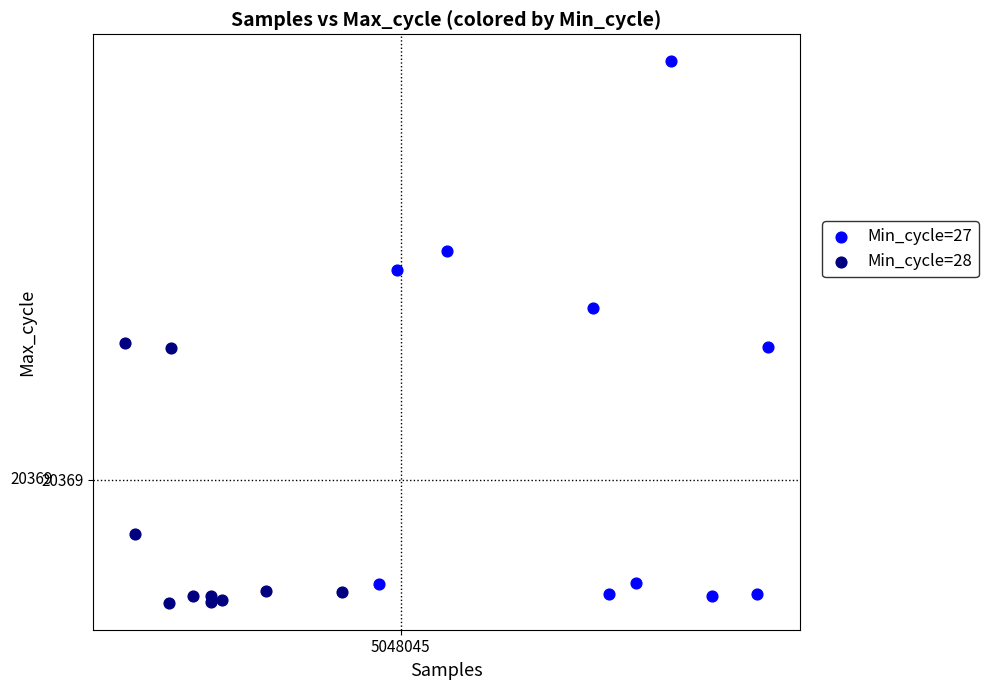

What are all the series names shown in the legend?

Min_cycle=27, Min_cycle=28